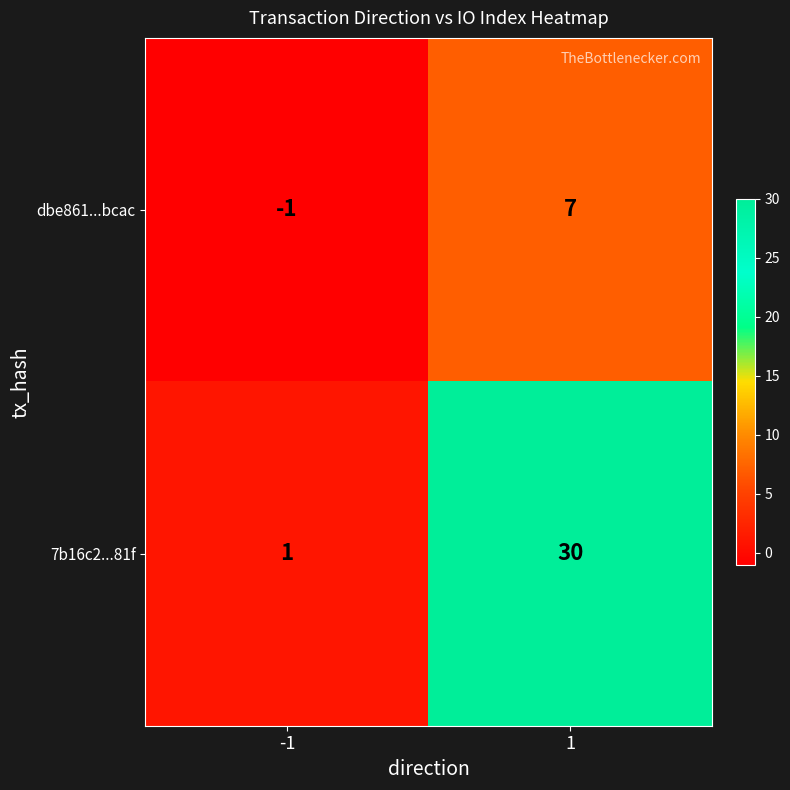

True or false: dbe861...bcac has a value of -1 at -1.

True